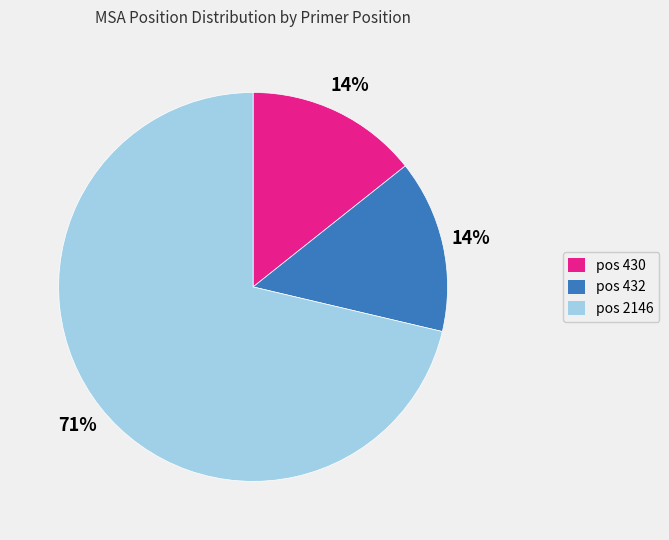

To the nearest percent, what is the average slice percentage?

33%